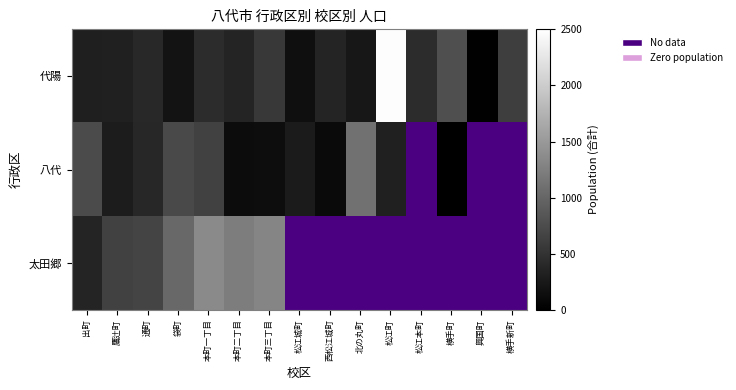

At which label is 代陽 closest to 1245?

横手町